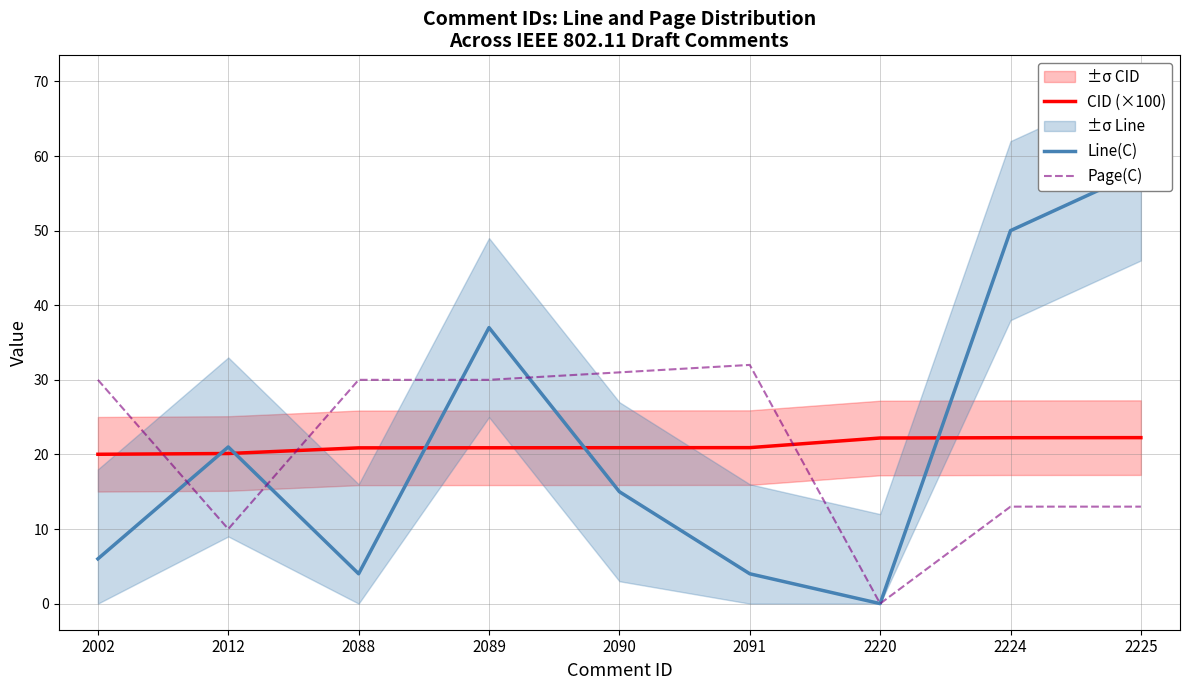

Between 2091 and 2224, which series saw the biggest shift?

Line(C)